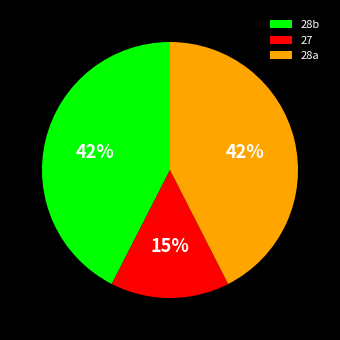

Is it true that 28b is 52% of the pie?

False